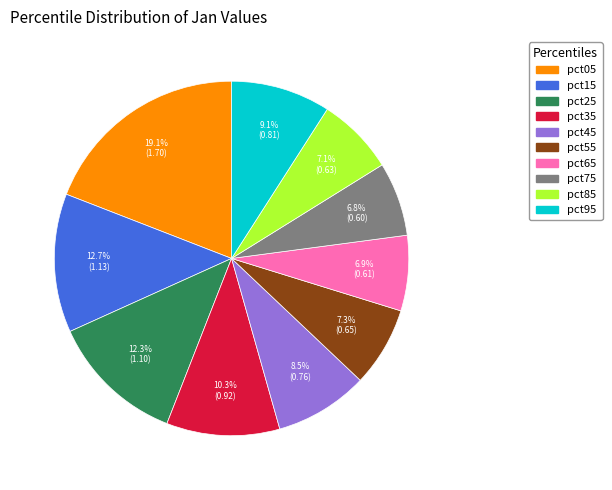

To the nearest percent, what is the difference between the largest and smallest slice percentages?

12%